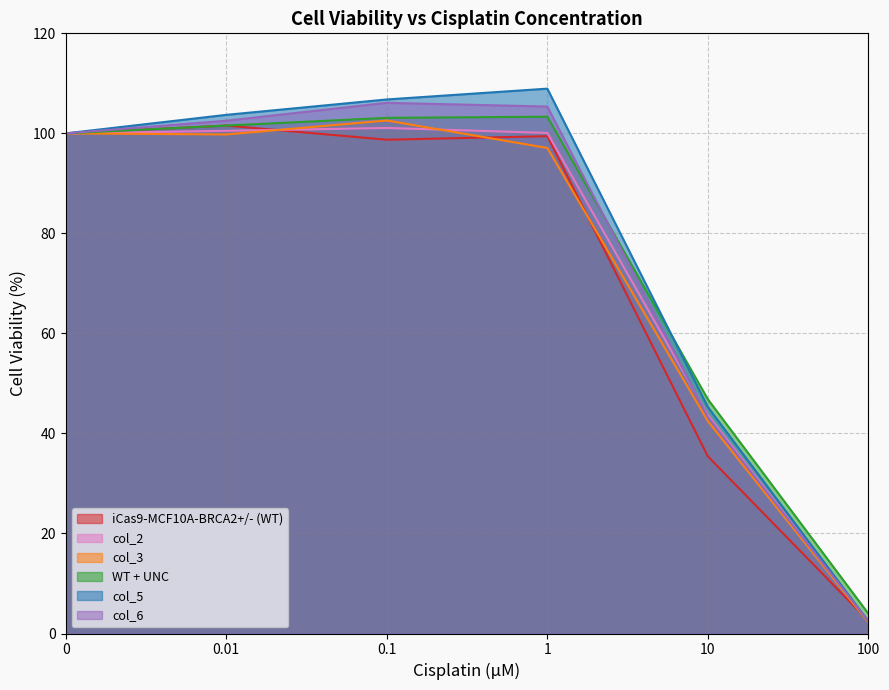

The col_2 series shows 100.1 at 1. True or false?

True